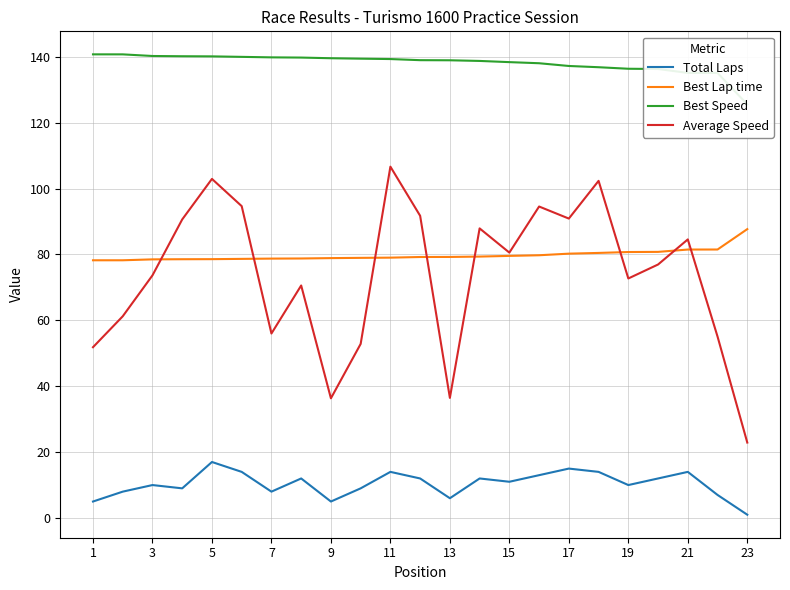

True or false: Best Lap time has a value of 80.2 at 17.

True